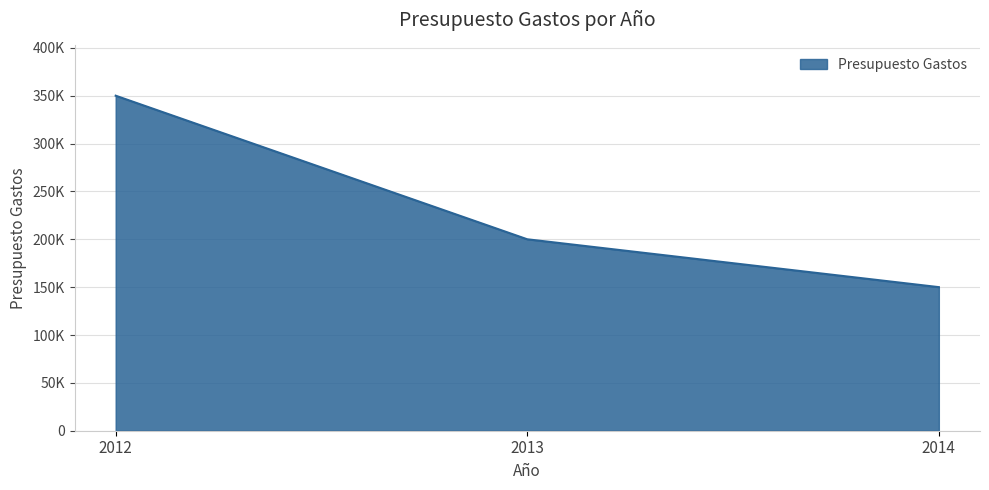

Does the chart display data point markers on the line(s)?

No